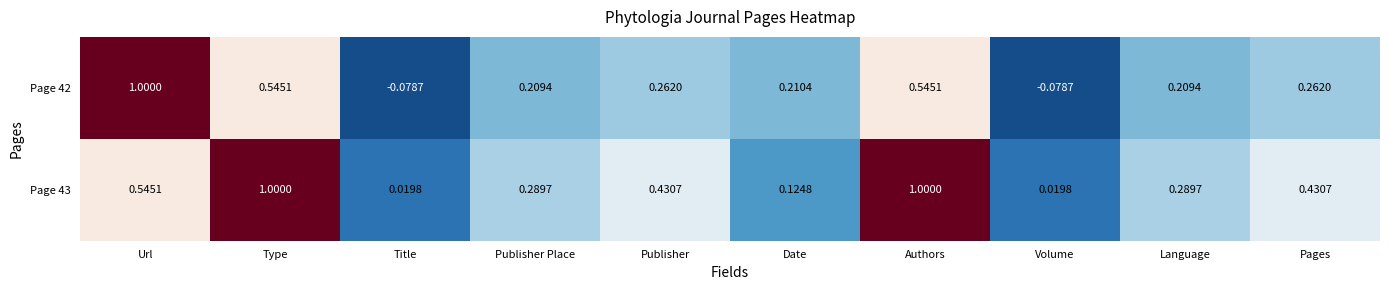

Where does the Page 42 series first go above 0?

Url